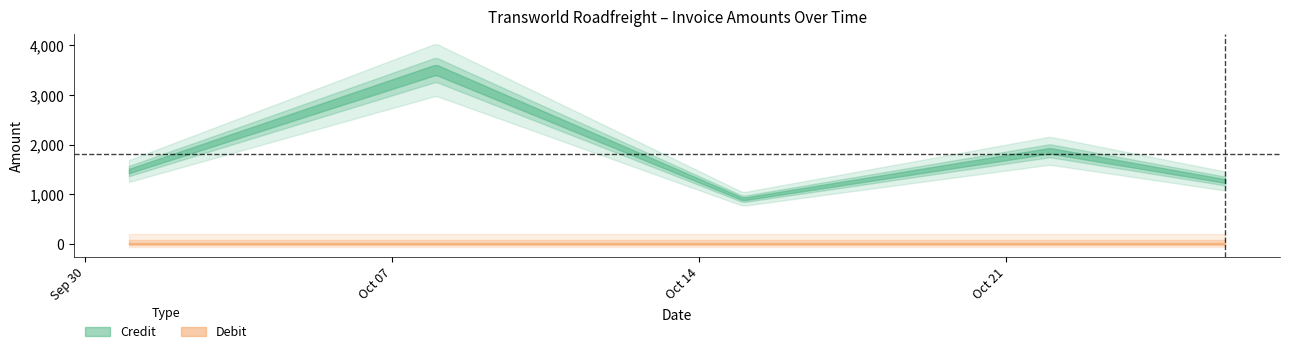

What is the sum of all Credit values?

9039.0